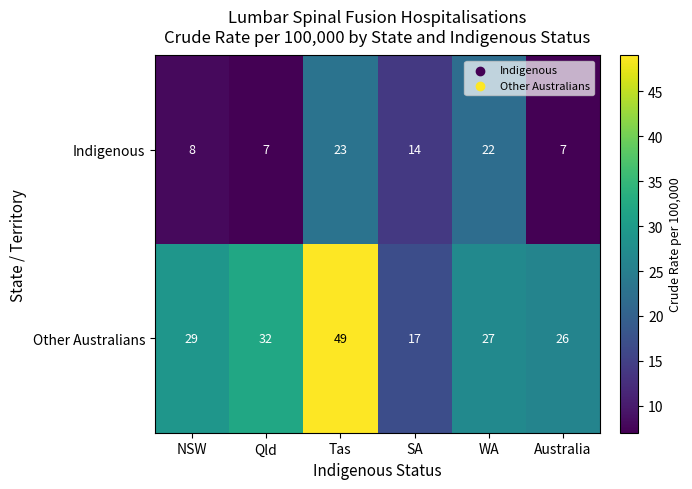

At which label does Other Australians reach its peak?

Tas